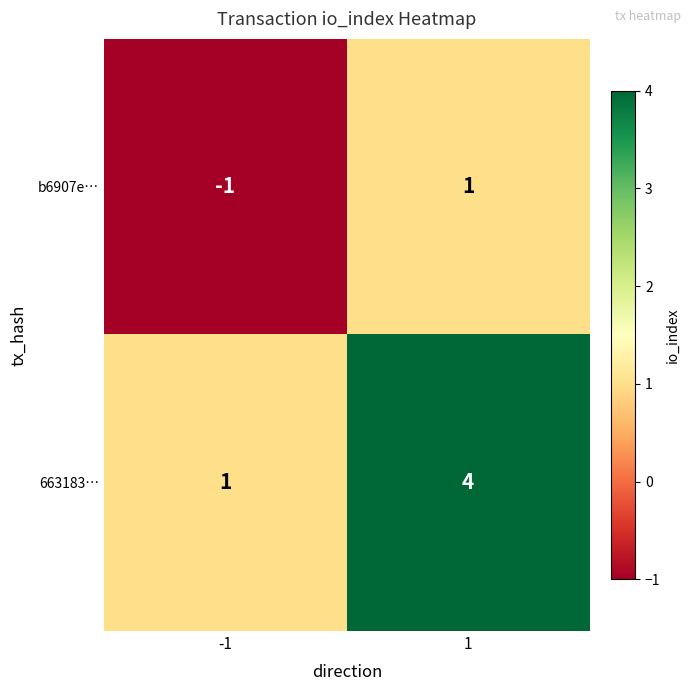

Count the number of data series in this chart.

2